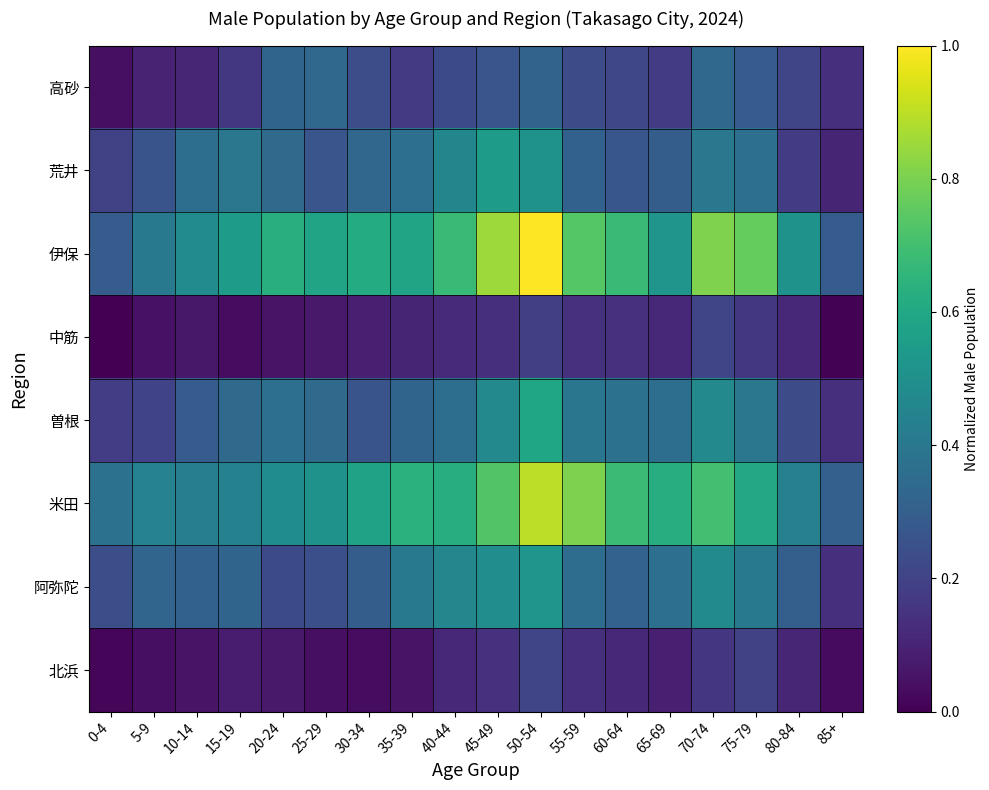

Which series has the largest range (max minus min)?

伊保